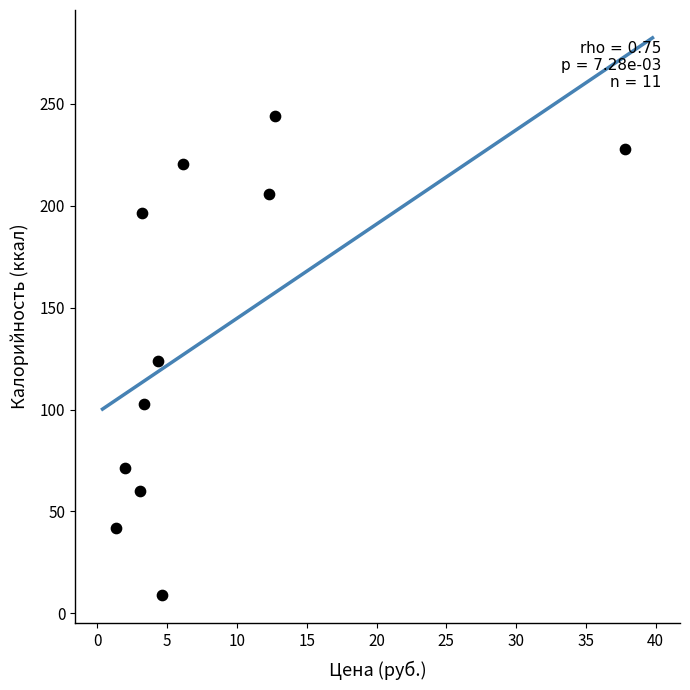

What is the range of Y values (max minus min)?

234.9